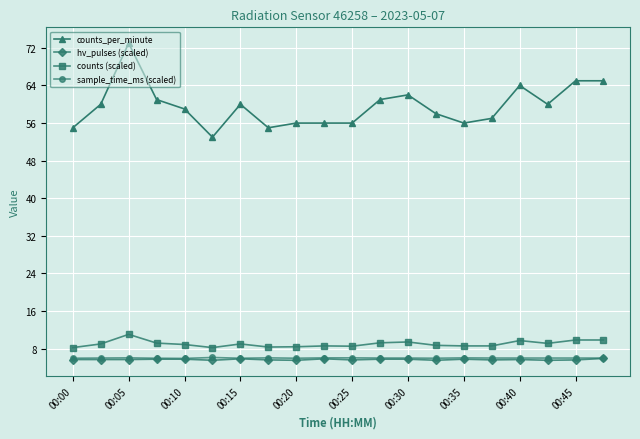

Which series has the largest total across all categories?

counts_per_minute